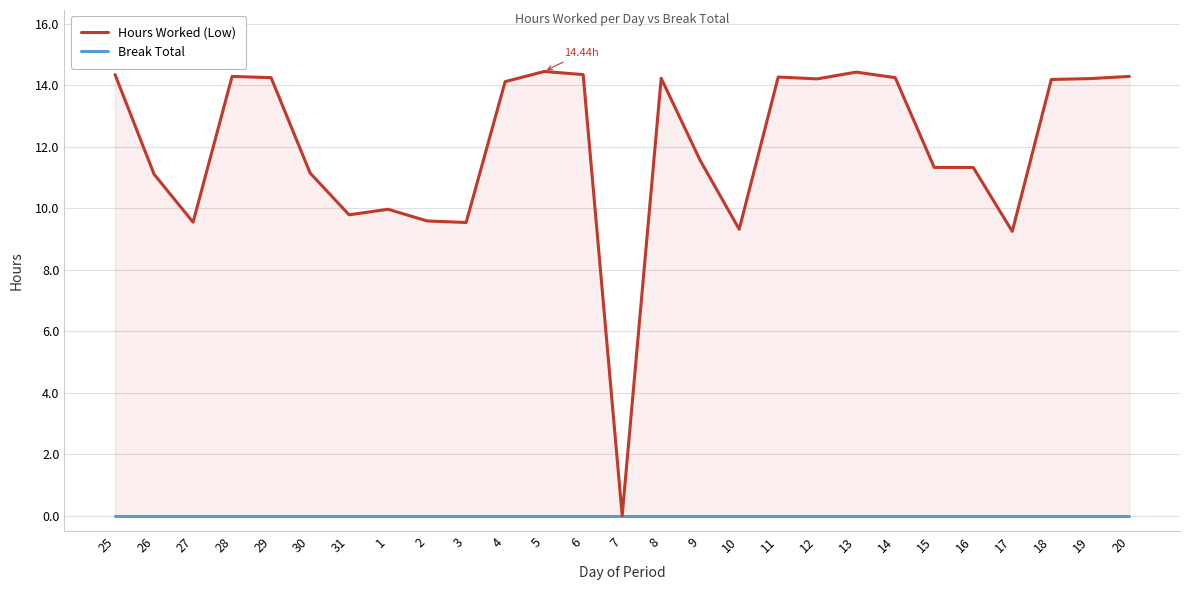

Where is Break Total nearest to the value 0?

25